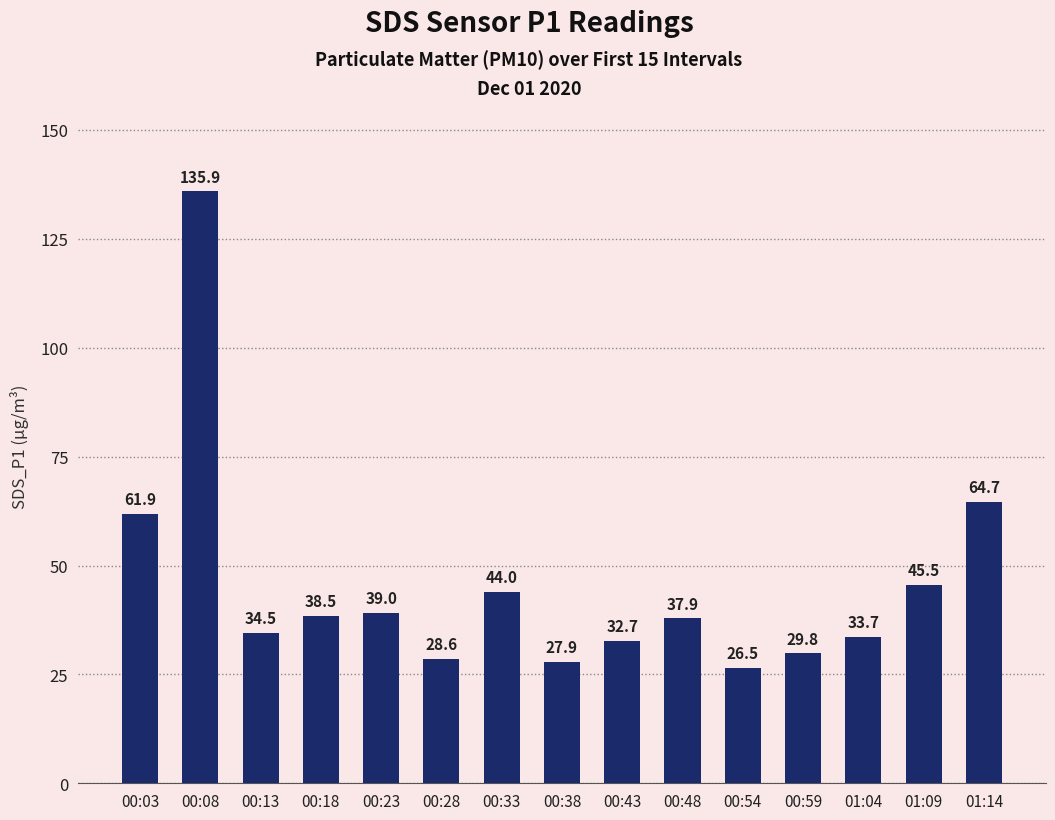

Are the bars horizontal?

No